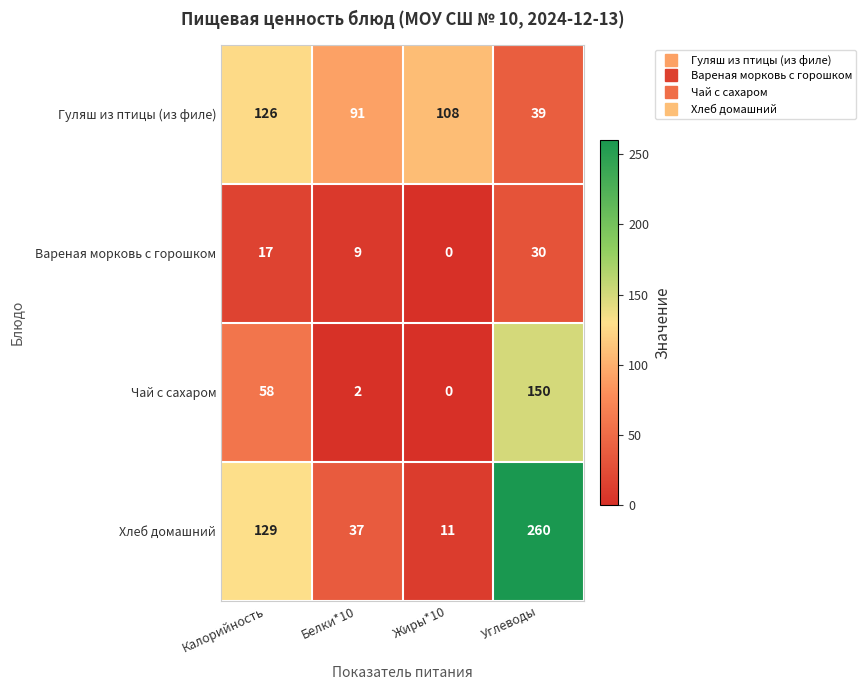

How many data points in Хлеб домашний are less than 129?

2